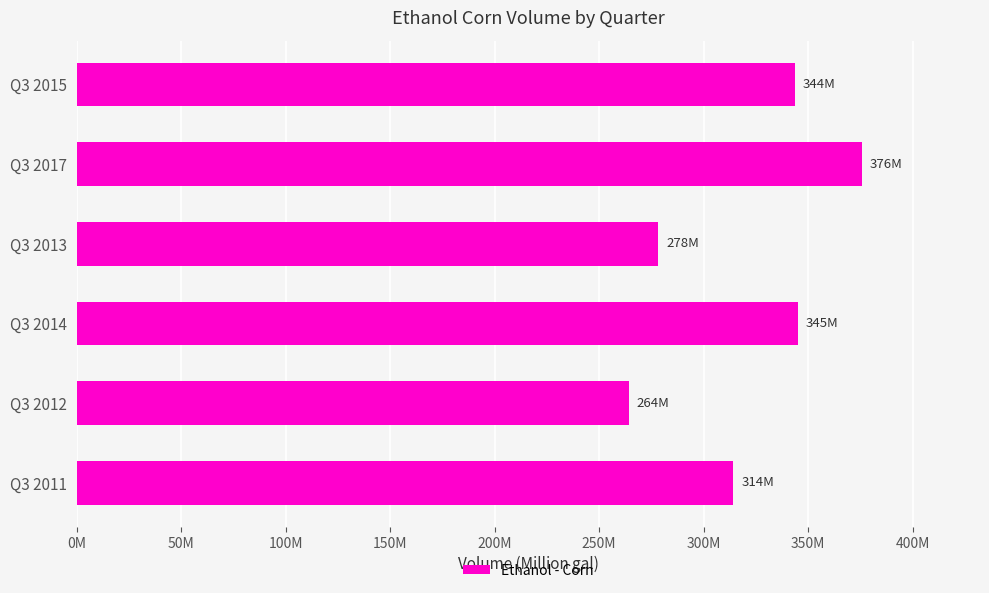

Which category has the lowest value across all series?

Q3 2012